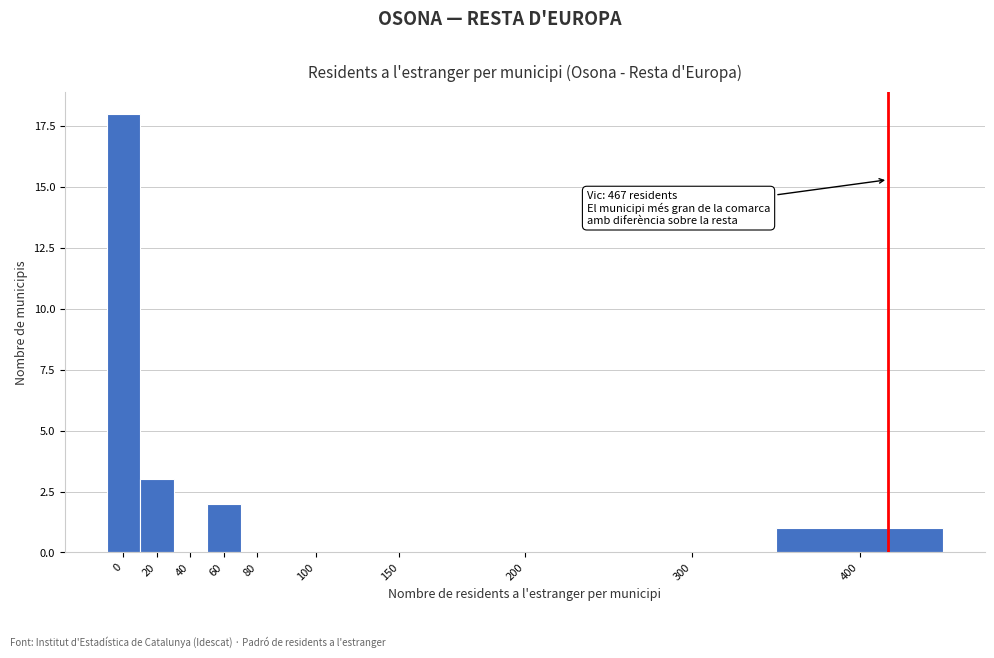

Reading right to left, extract all data points from this chart.

400=1	300=0	200=0	150=0	100=0	80=0	60=2	40=0	20=3	0=18